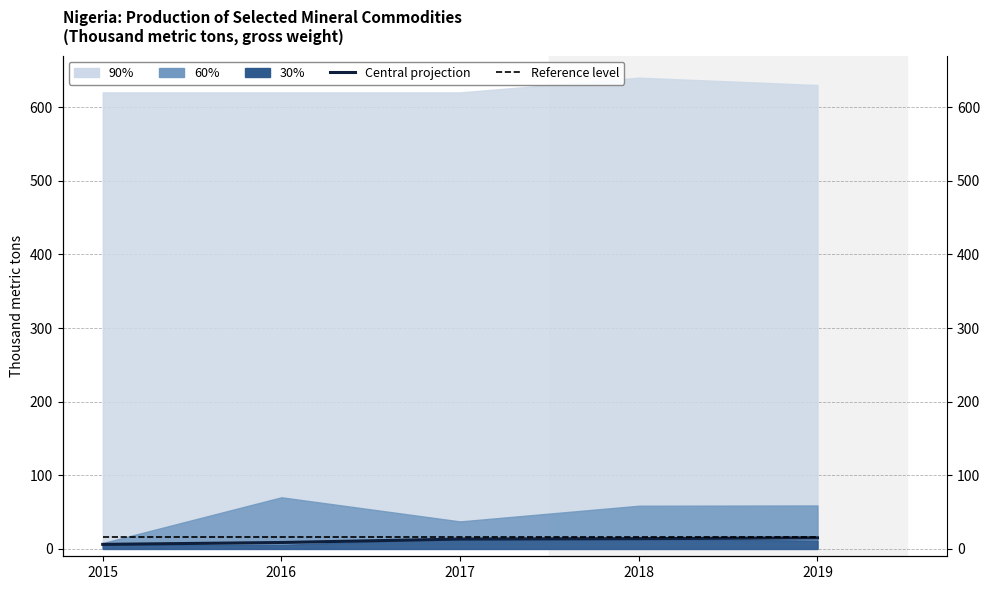

Which has a higher value, 2018 or 2016?

2018